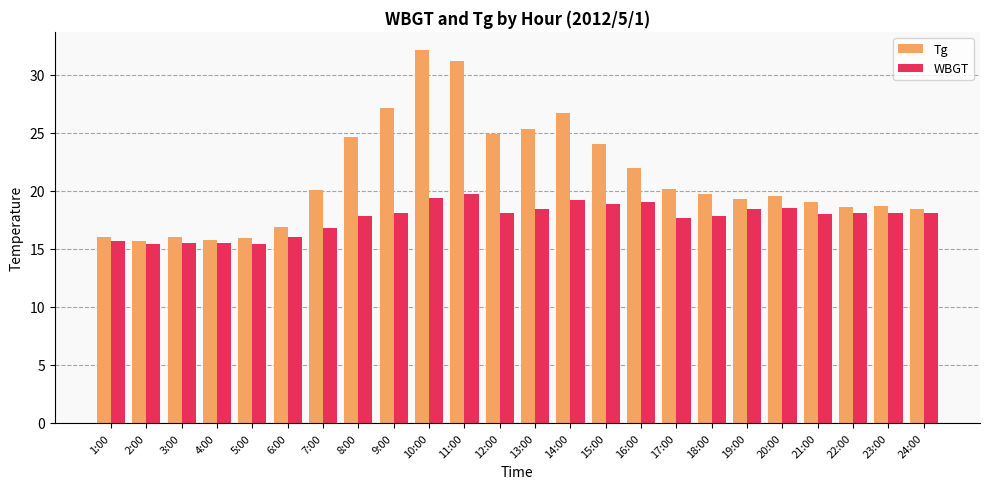

Rank the series at 17:00 from highest to lowest value.

Tg, WBGT